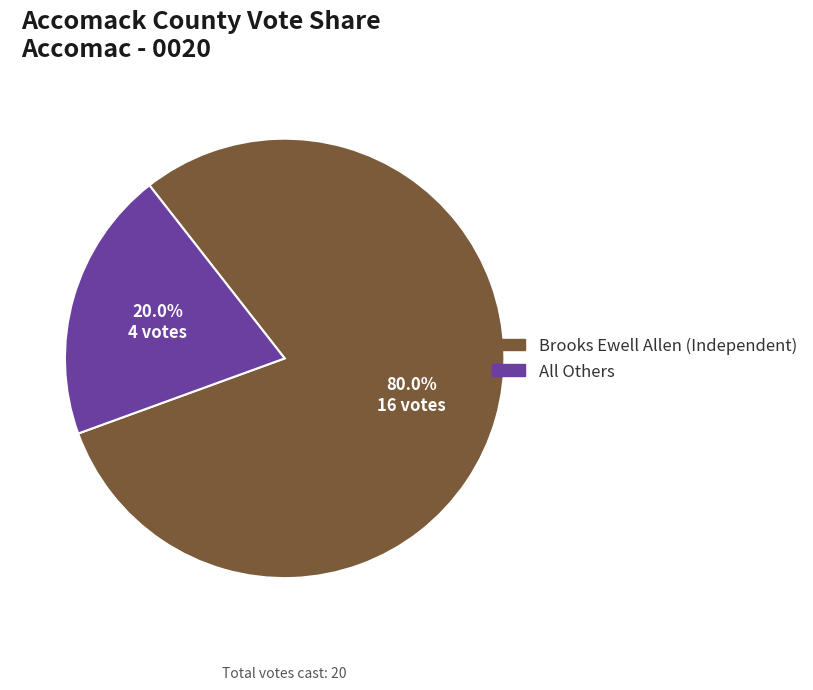

Approximately how many times larger is the value at Brooks Ewell Allen (Independent) compared to All Others?

4.0